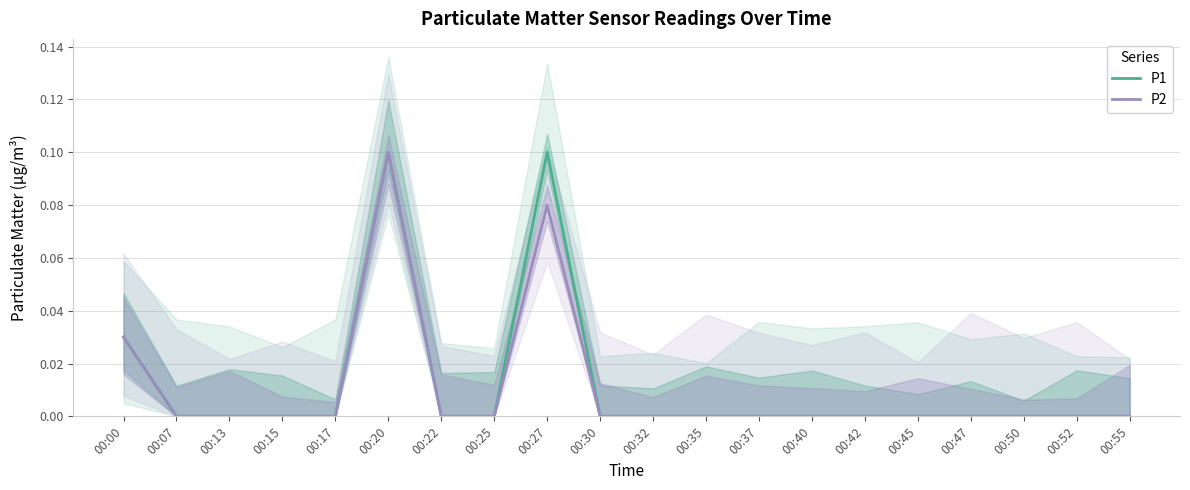

True or false: P1 has more than 0 interior local peaks.

True